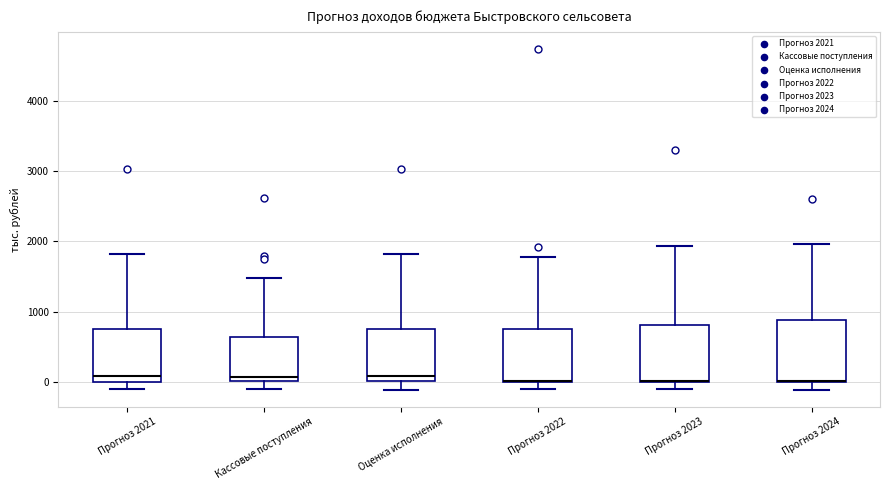

Reading left to right, read every box against the y-axis: the position of its median line, the range the box covers, and the ends of its whiskers. The values are not printed on the chart, so give them approximately, as read against the axis.

Прогноз 2021: median 100, box 0 to 800, whiskers -100 to 1800
Кассовые поступления: median 100, box 0 to 600, whiskers -100 to 1500
Оценка исполнения: median 100, box 0 to 800, whiskers -100 to 1800
Прогноз 2022: median 0 (drawn on the box's lower edge), box 0 to 800, whiskers -100 to 1800
Прогноз 2023: median 0 (drawn on the box's lower edge), box 0 to 800, whiskers -100 to 1900
Прогноз 2024: median 0 (drawn on the box's lower edge), box 0 to 900, whiskers -100 to 2000